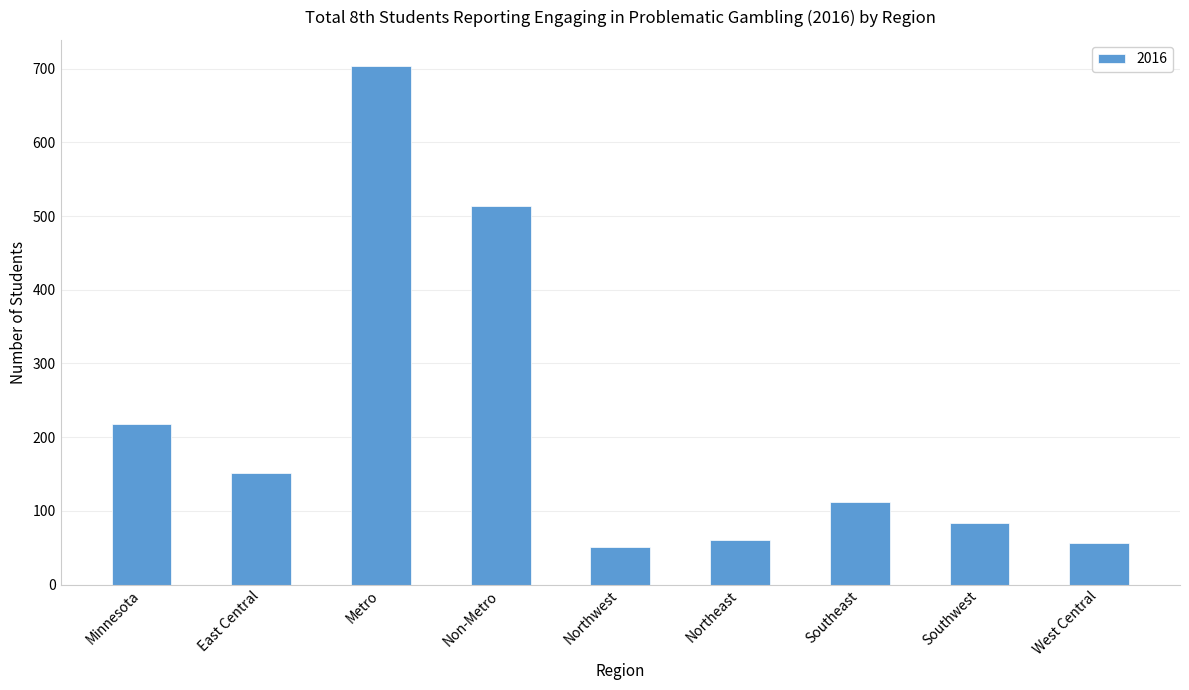

True or false: the data shows 691 at Non-Metro.

False